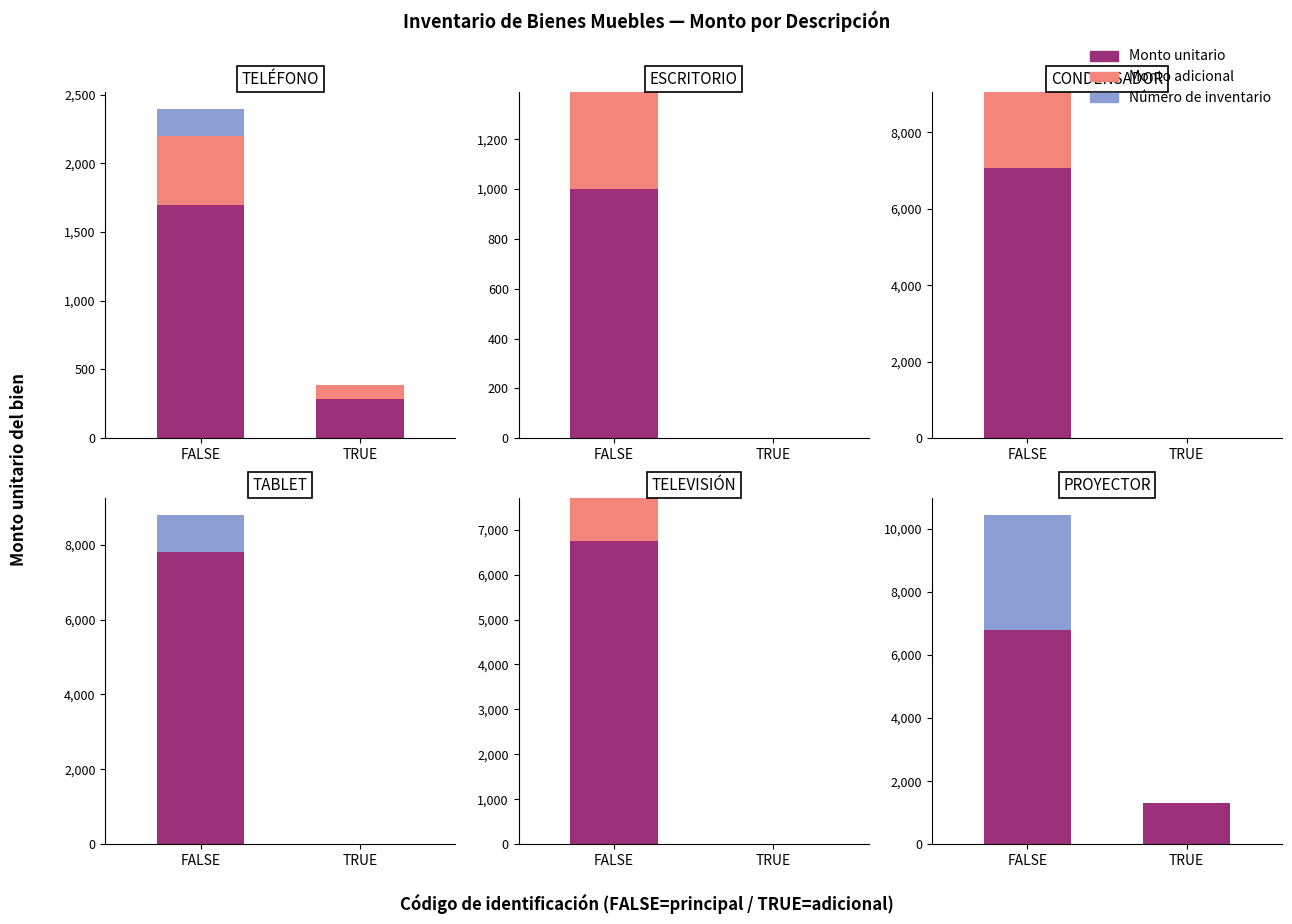

What is the difference between the maximum and minimum values in the Número de inventario series?

3650